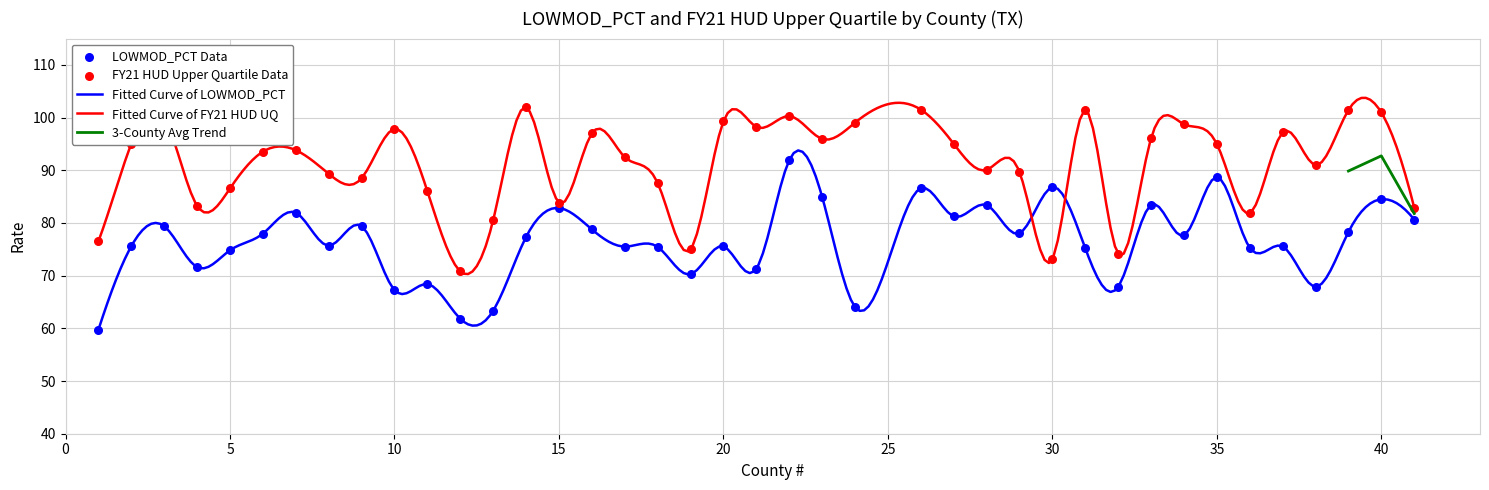

Is the value of LOWMOD_PCT at 22 greater than the value of FY21_UQ at 21?

No